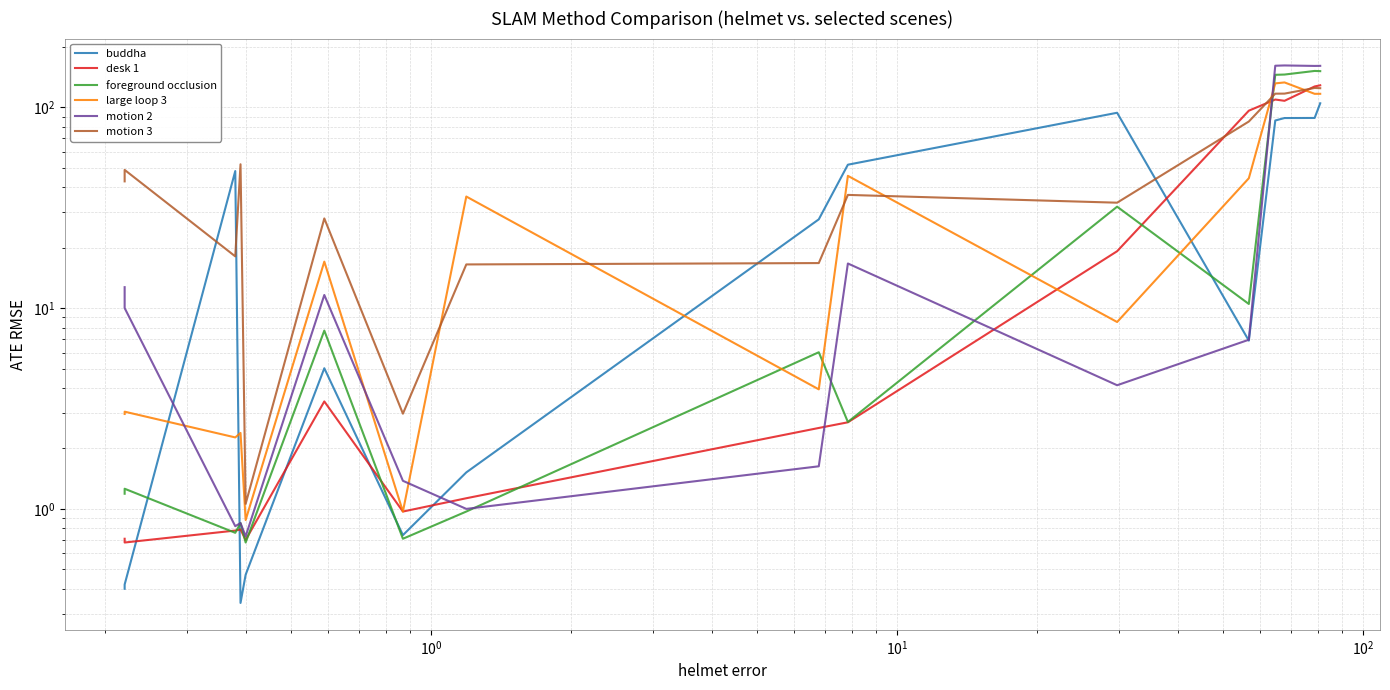

What is the average value of the motion 2 series?

44.6